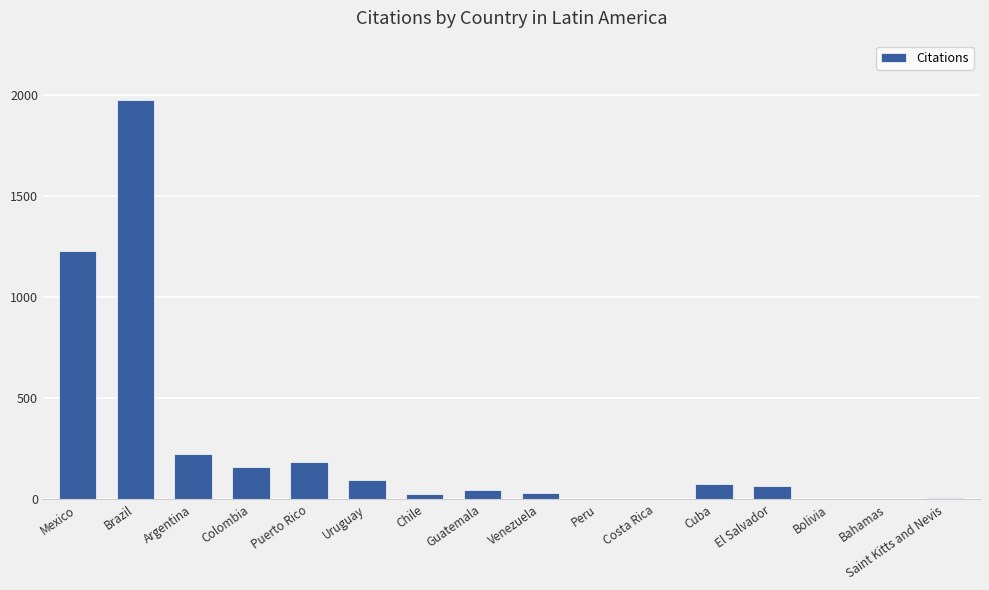

What is the sum of all values?

4129